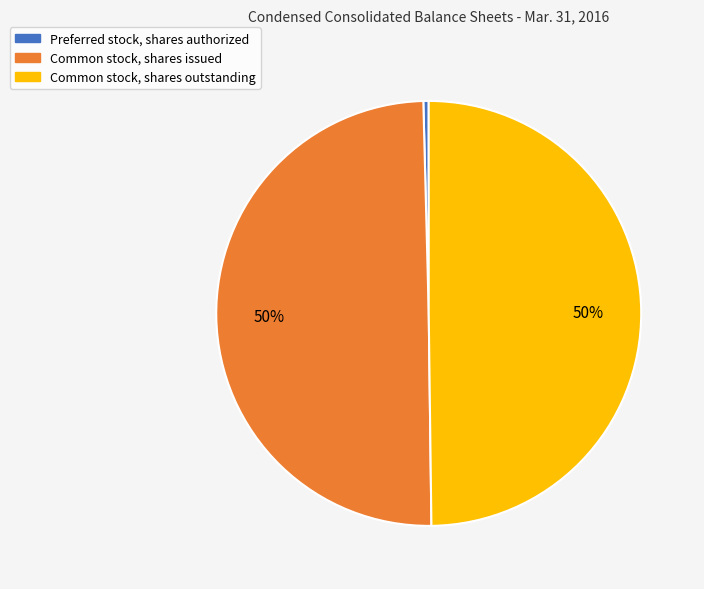

To the nearest percent, what is the combined percentage of Common stock, shares outstanding and Common stock, shares issued?

100%